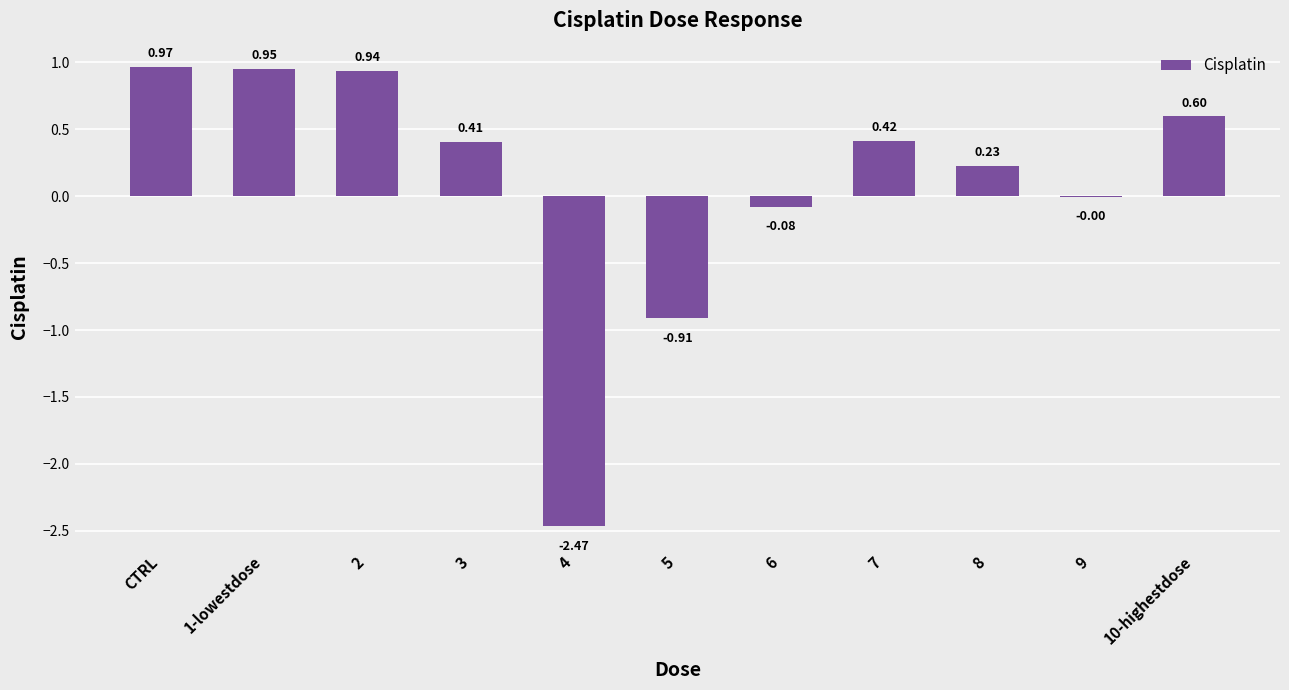

Which has a higher value, 5 or 9?

9